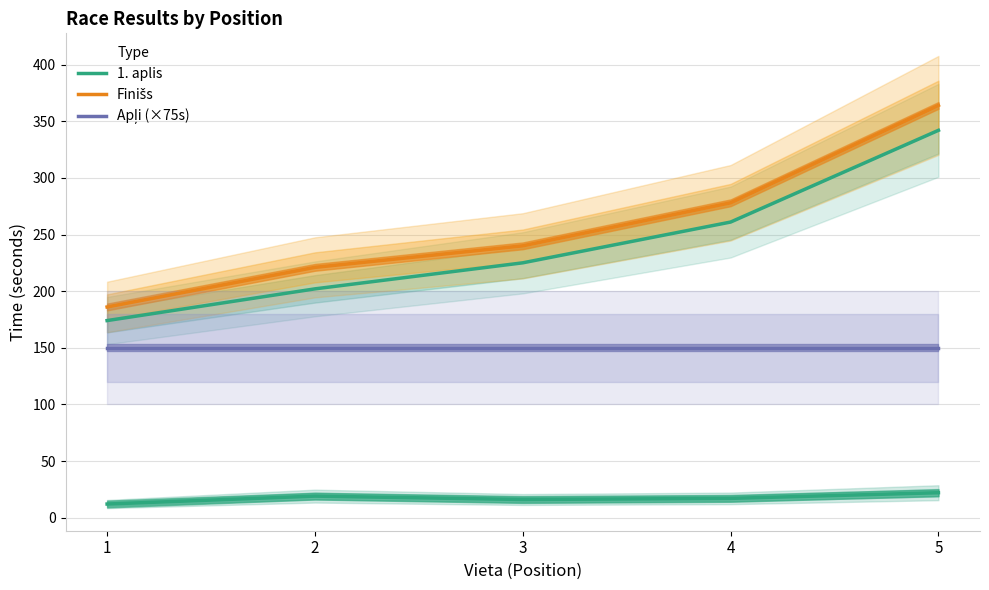

True or false: Apļi (×75s) has a value of 97 at 5.

False